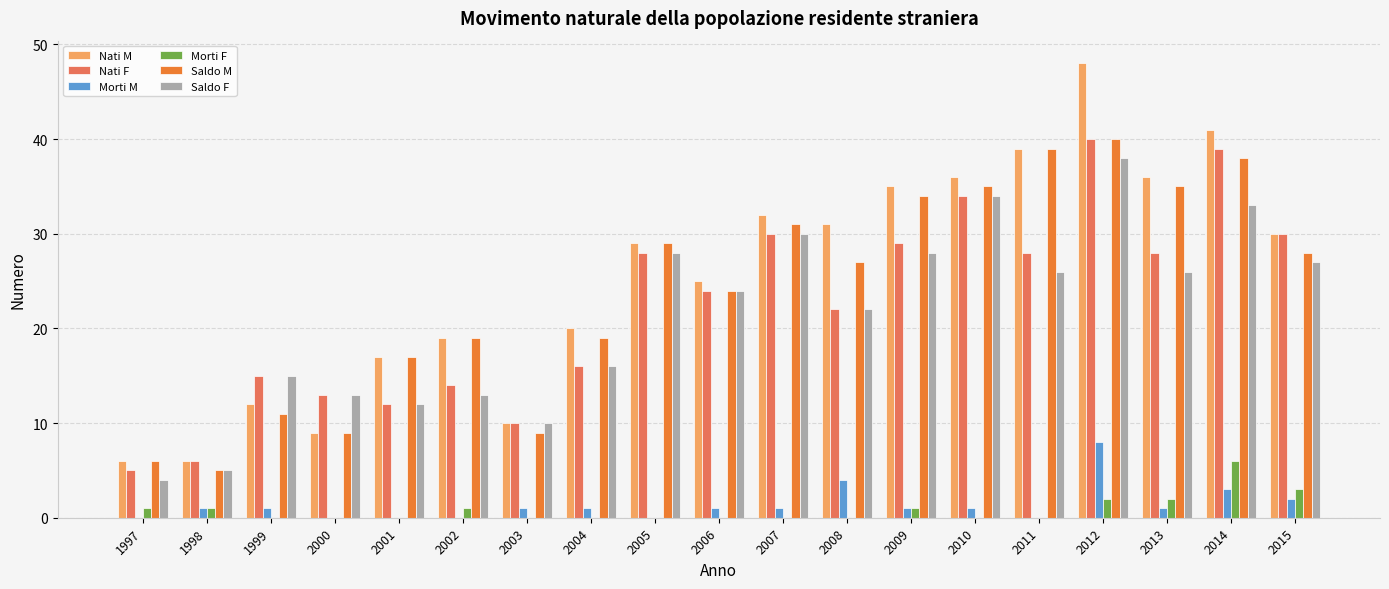

What is the greatest value displayed?

48